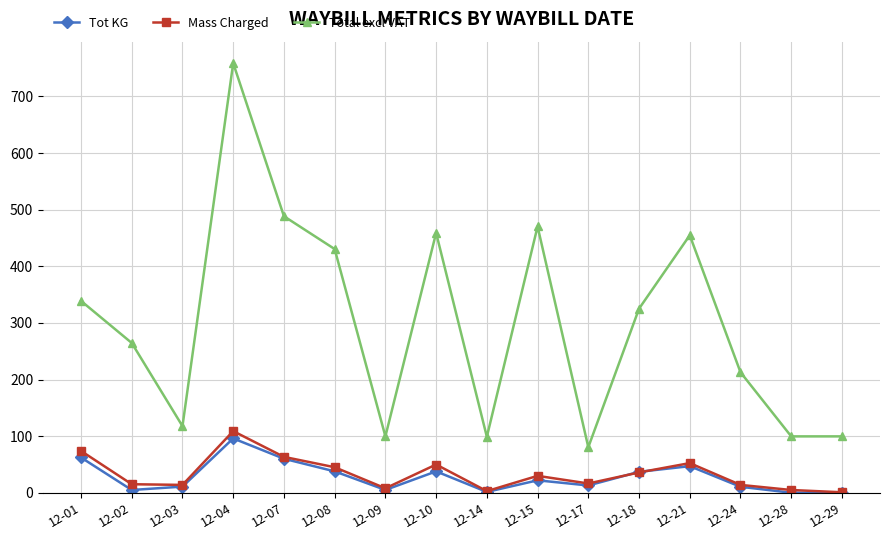

True or false: Mass Charged and Total excl VAT intersect in this chart.

False